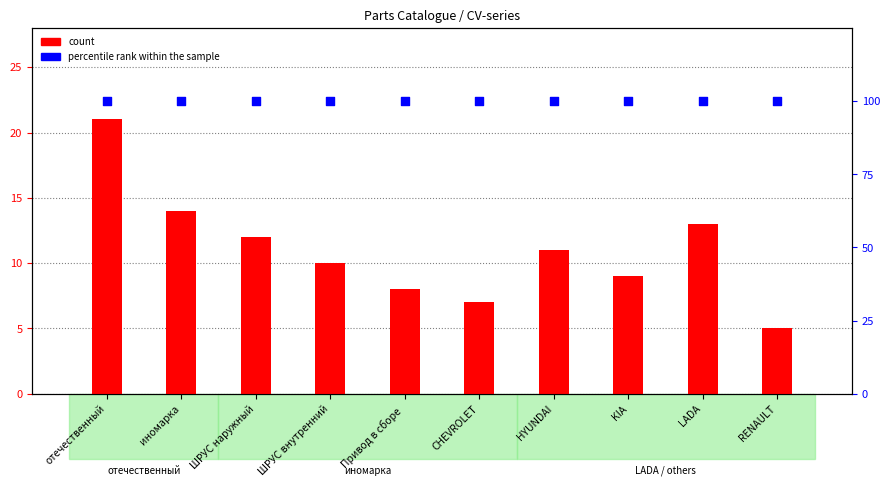

At how many categories does at least one series exceed 81?

10